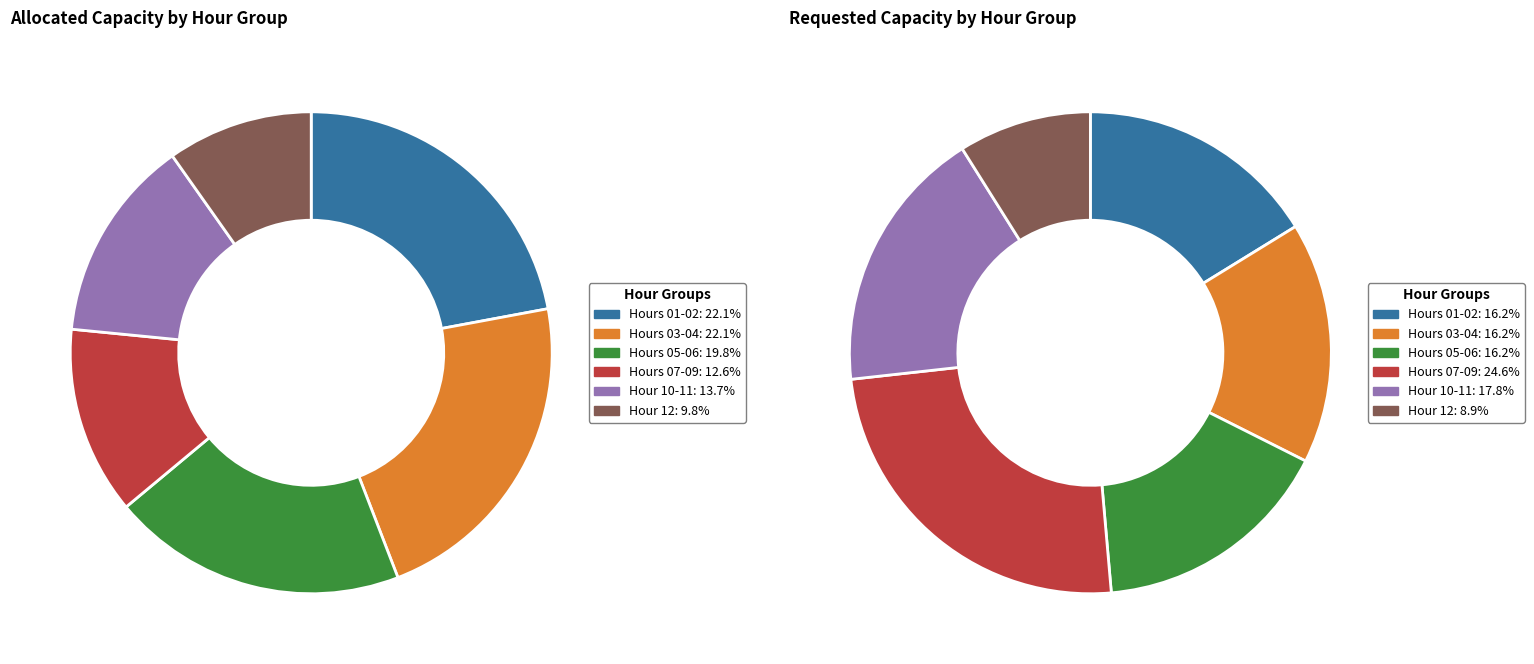

Does any single category account for the majority?

No